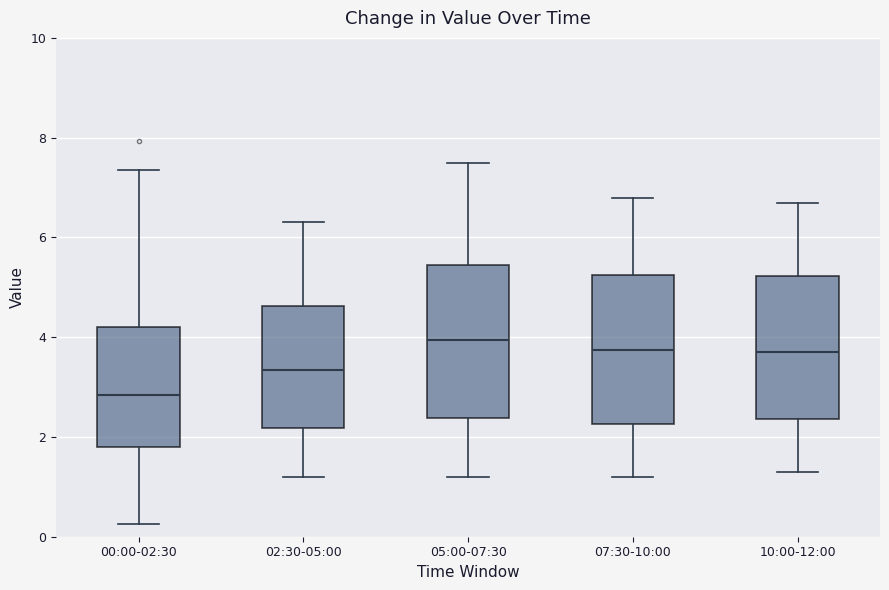

Reading left to right, read every box against the y-axis: the position of its median line, the range the box covers, and the ends of its whiskers. The values are not printed on the chart, so give them approximately, as read against the axis.

00:00-02:30: median 2.8, box 1.8 to 4.2, whiskers 0.2 to 7.4
02:30-05:00: median 3.4, box 2.2 to 4.6, whiskers 1.2 to 6.4
05:00-07:30: median 4.0, box 2.4 to 5.4, whiskers 1.2 to 7.6
07:30-10:00: median 3.8, box 2.2 to 5.2, whiskers 1.2 to 6.8
10:00-12:00: median 3.8, box 2.4 to 5.2, whiskers 1.4 to 6.8